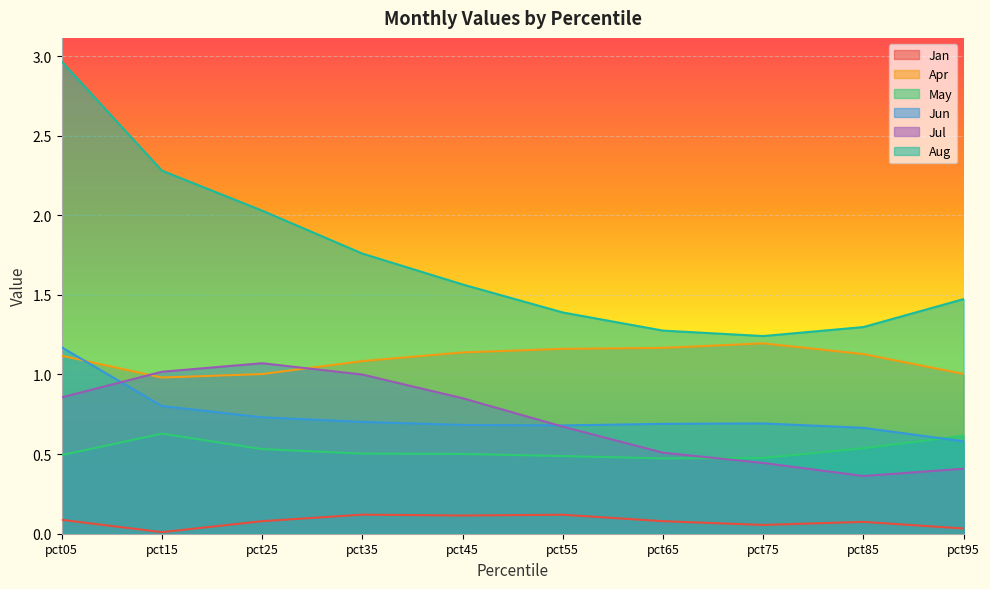

Where do Jul and Jun first cross each other?

pct05 and pct15